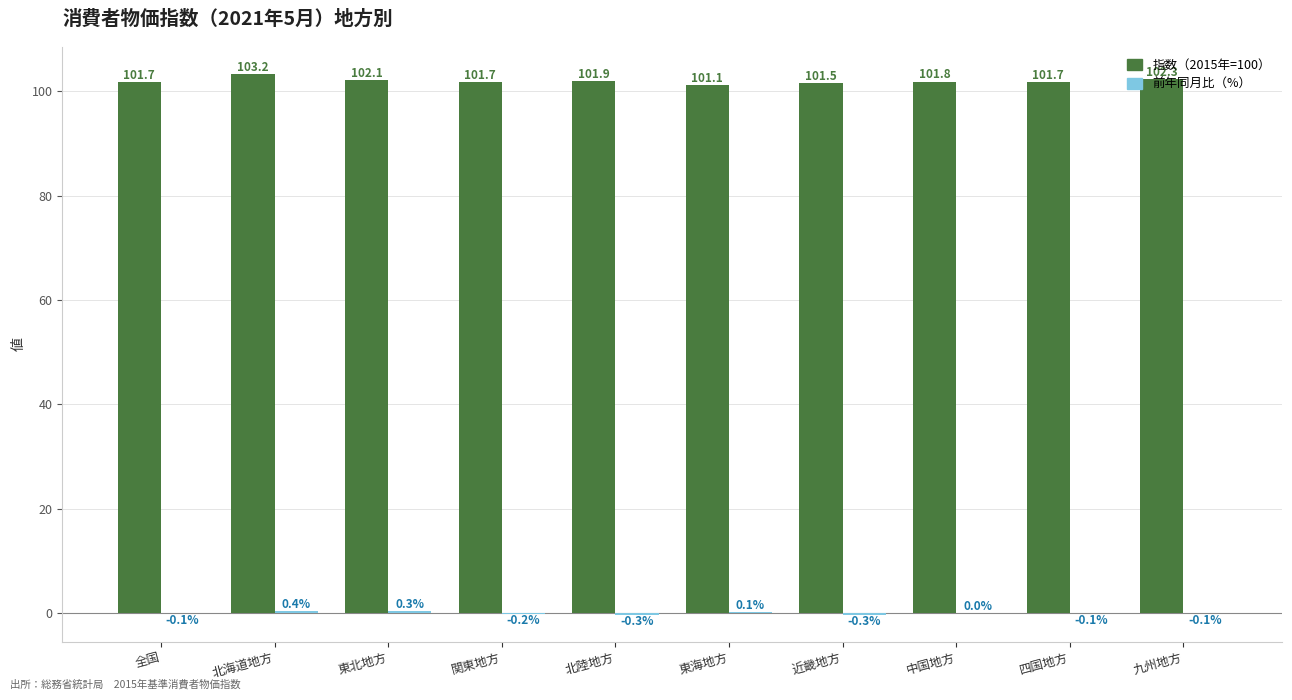

Which series has the largest total across all categories?

指数（2015年=100）